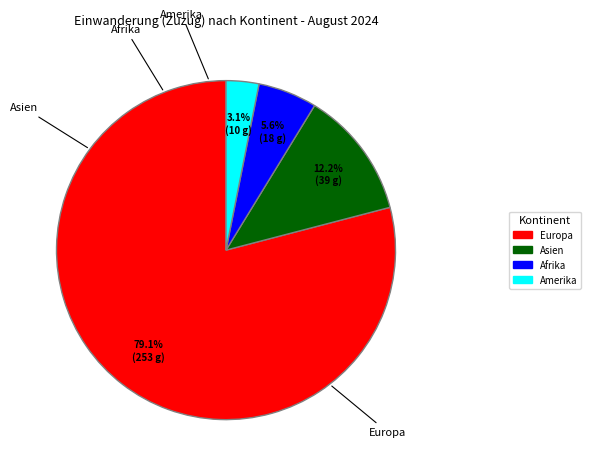

Which slice is the largest?

Europa